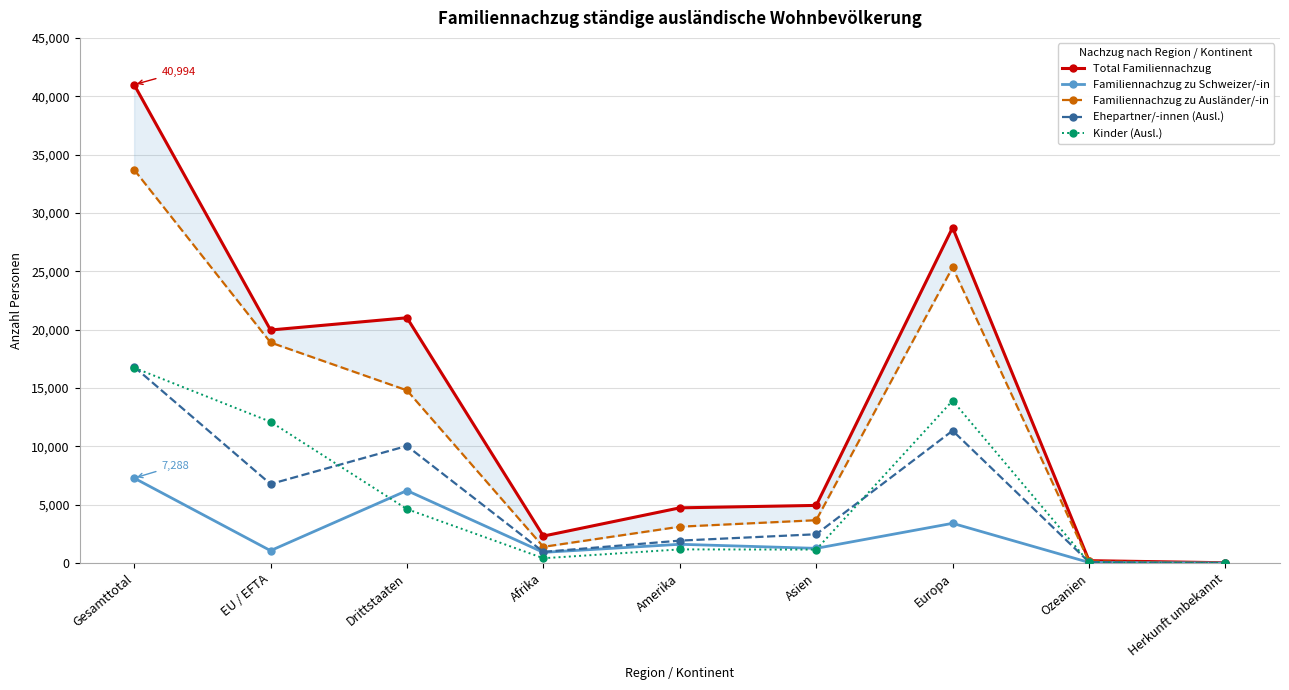

In Familiennachzug zu Schweizer/-in, how many points are higher than both neighbors (excluding endpoints)?

3